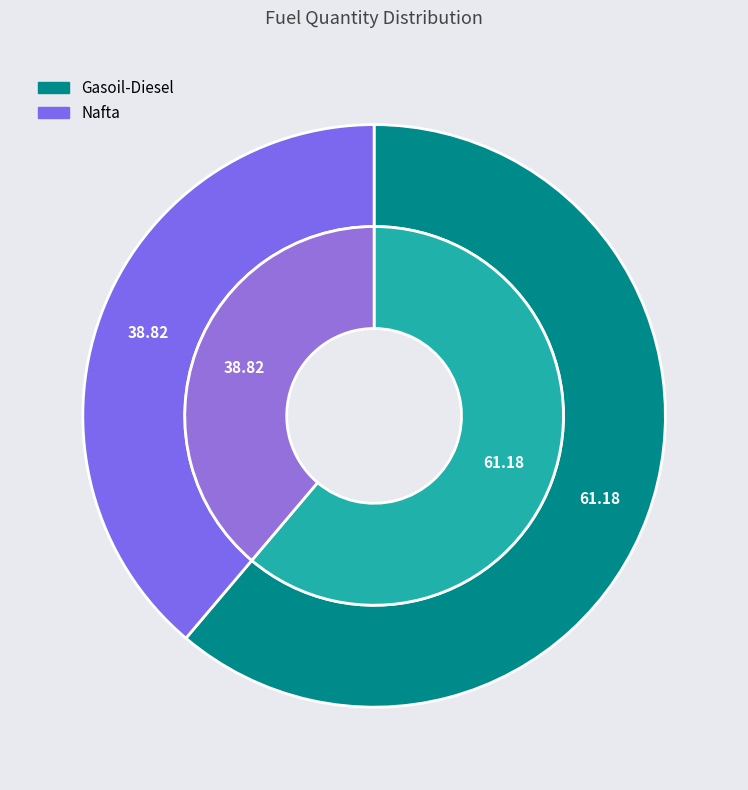

What is the ratio of the value at Gasoil-Diesel to the value at Nafta?

1.6